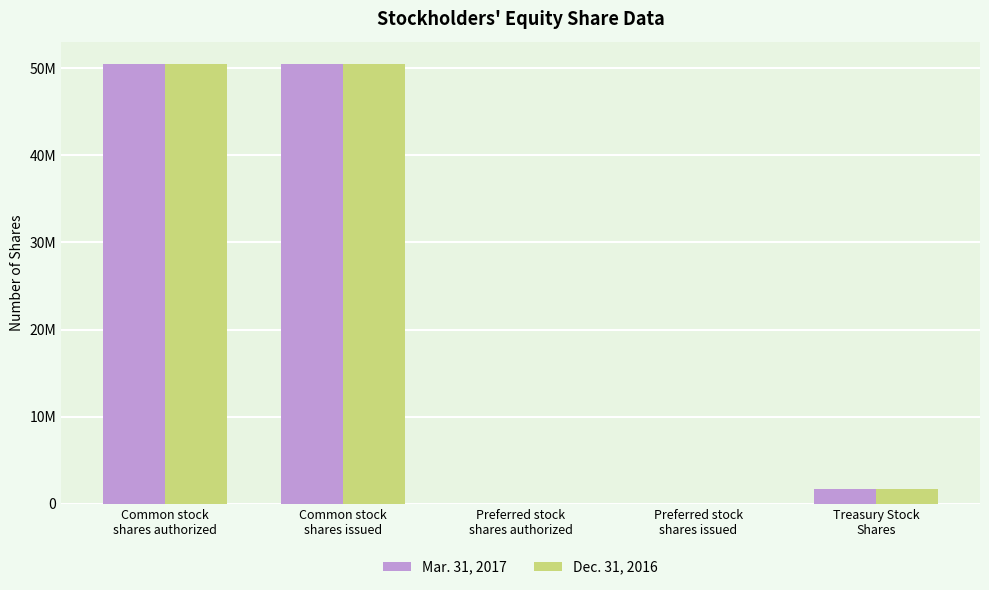

Reading right to left, transcribe all the data shown in this chart.

Mar. 31, 2017: 1729408	0	0	50533407	50533407
Dec. 31, 2016: 1729408	0	0	50476042	50476042